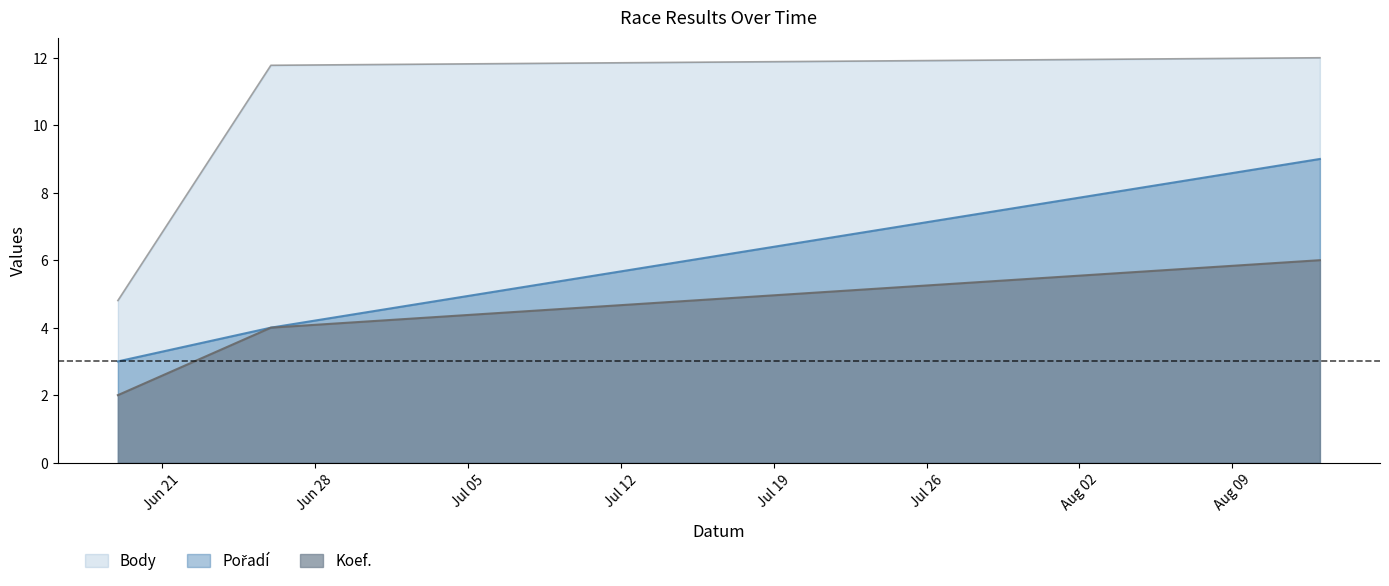

Is it true that Body equals 8.3 at 2010-06-19?

False